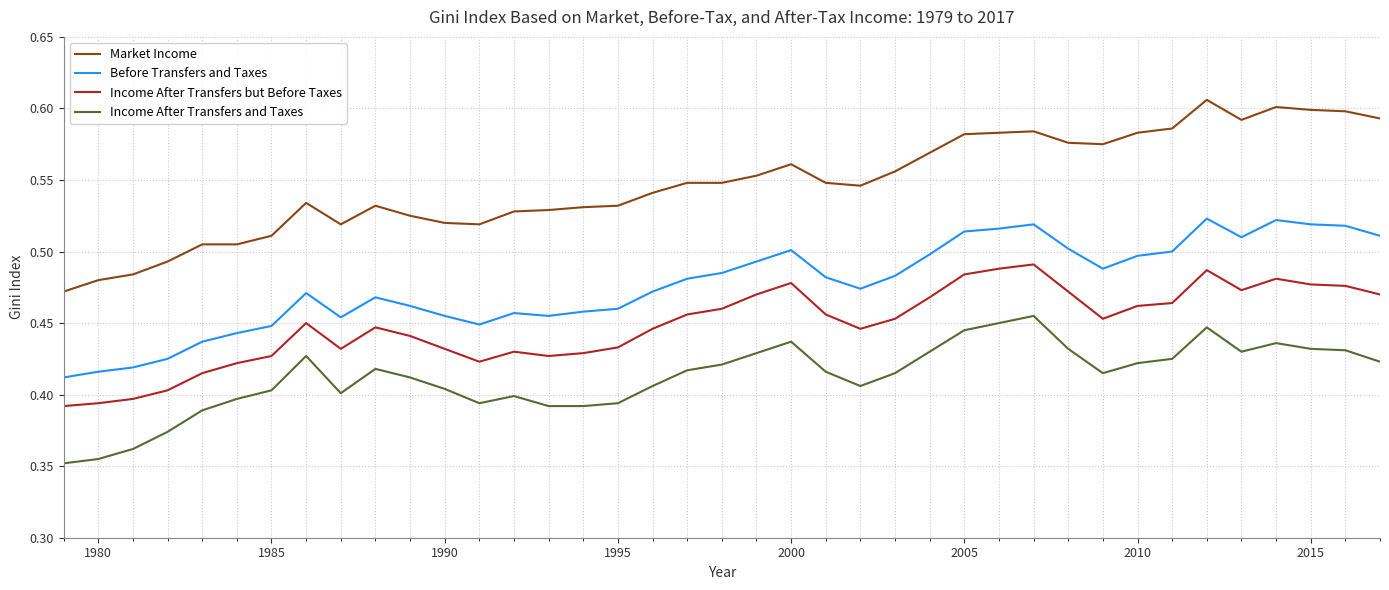

Is this an area chart (filled region under the line)?

No